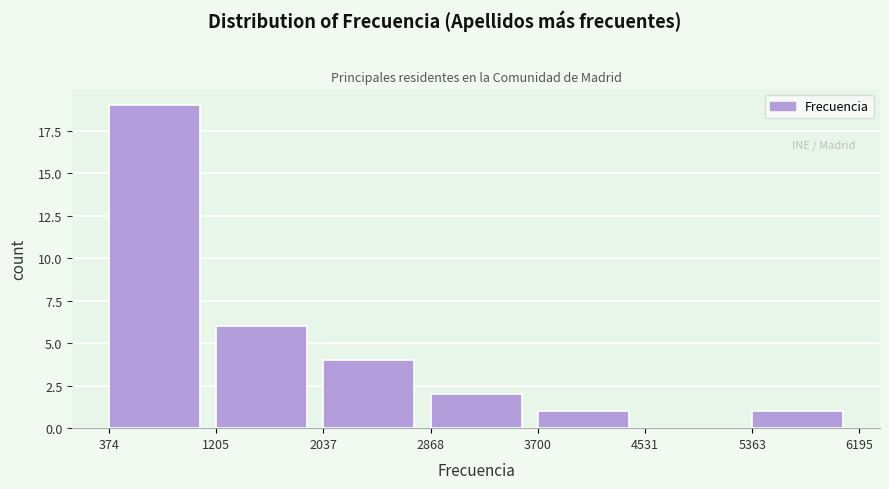

Reading left to right, list every bar in this chart as the range it spans on the x-axis followed by its height. The values are not printed on the chart, so give them approximately, as read against the axis.

374 to 1205: 19
1205 to 2037: 6
2037 to 2868: 4
2868 to 3700: 2
3700 to 4531: 1
4531 to 5363: 0
5363 to 6195: 1